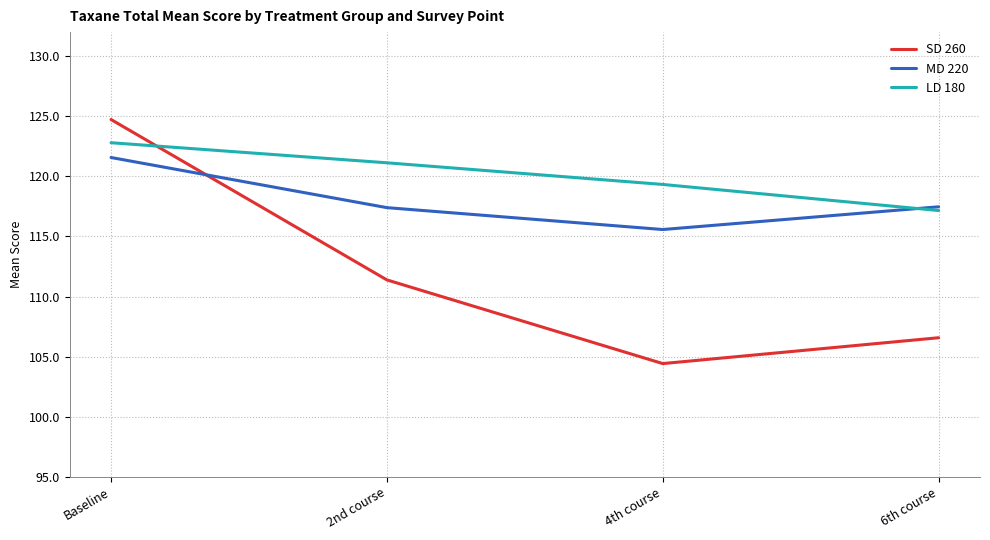

What is the minimum value for MD 220?

115.6